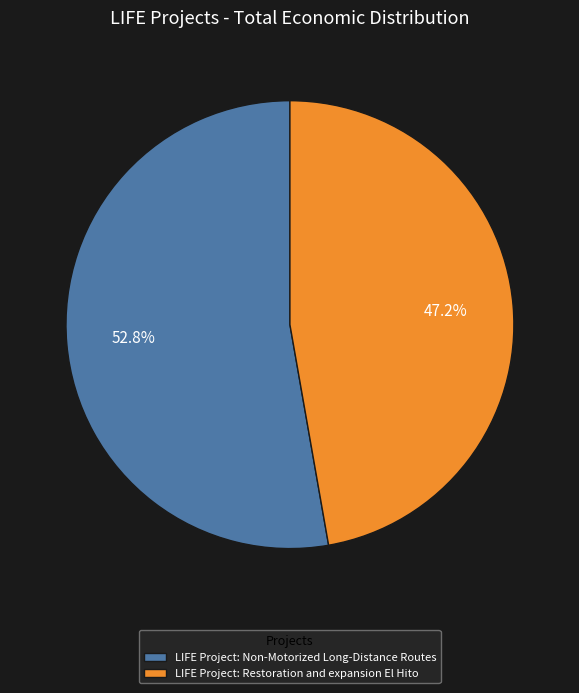

Rank the categories by value from highest to lowest.

LIFE Project: Non-Motorized Long-Distance Routes, LIFE Project: Restoration and expansion El Hito